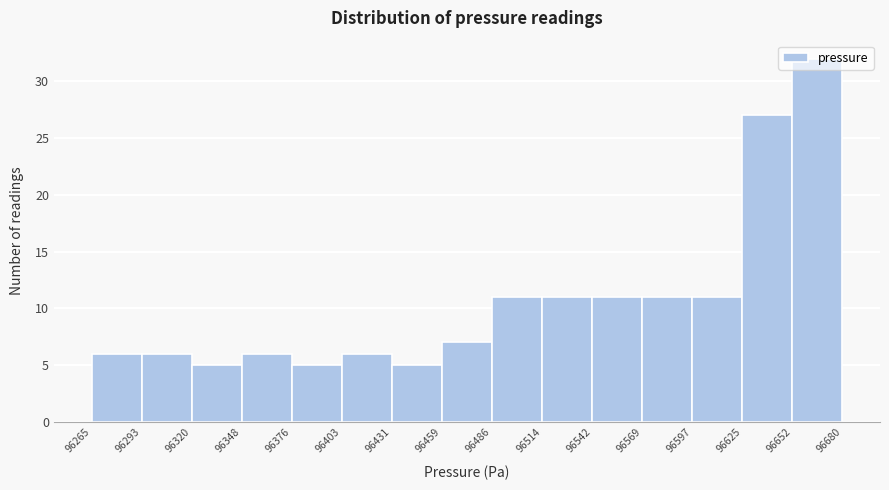

Over which range of the x-axis is the bar tallest?

96652 to 96680